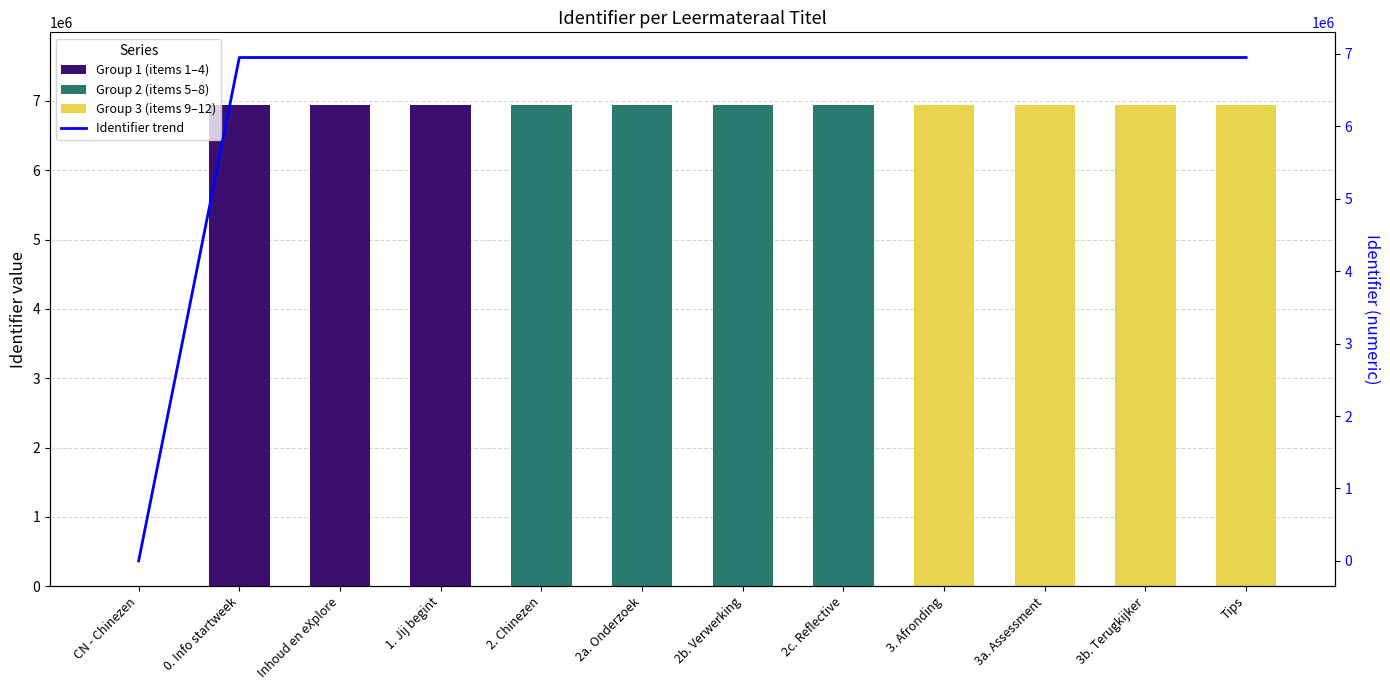

What is the maximum value for Group 1 (items 1–4)?

6948021